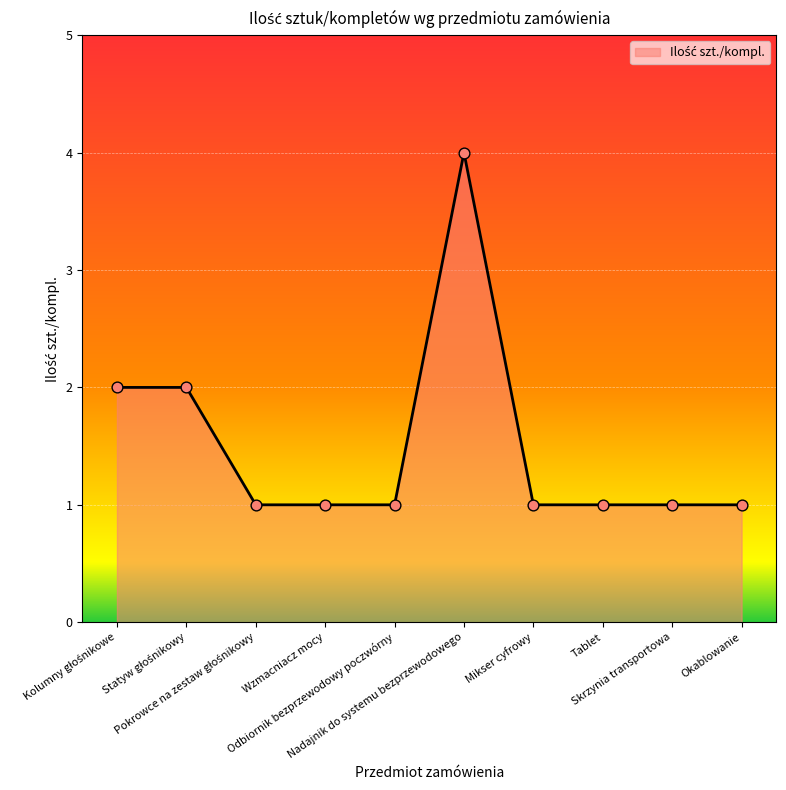

What is the difference between the maximum and minimum values?

3